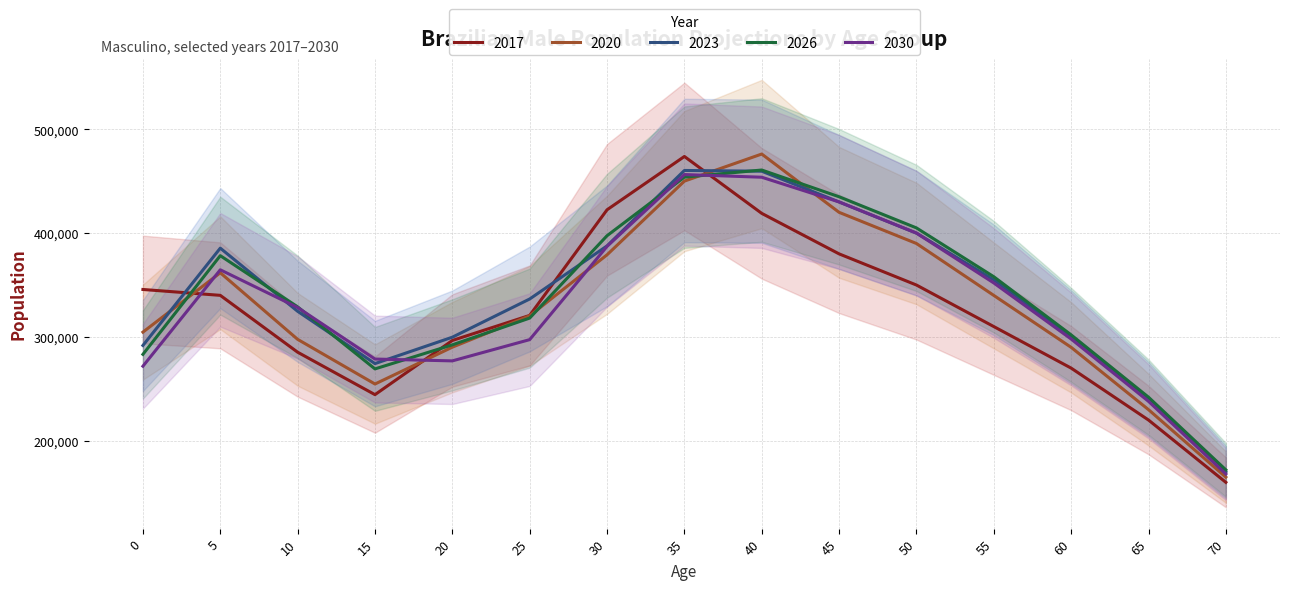

How many times do 2030 and 2020 cross each other?

5